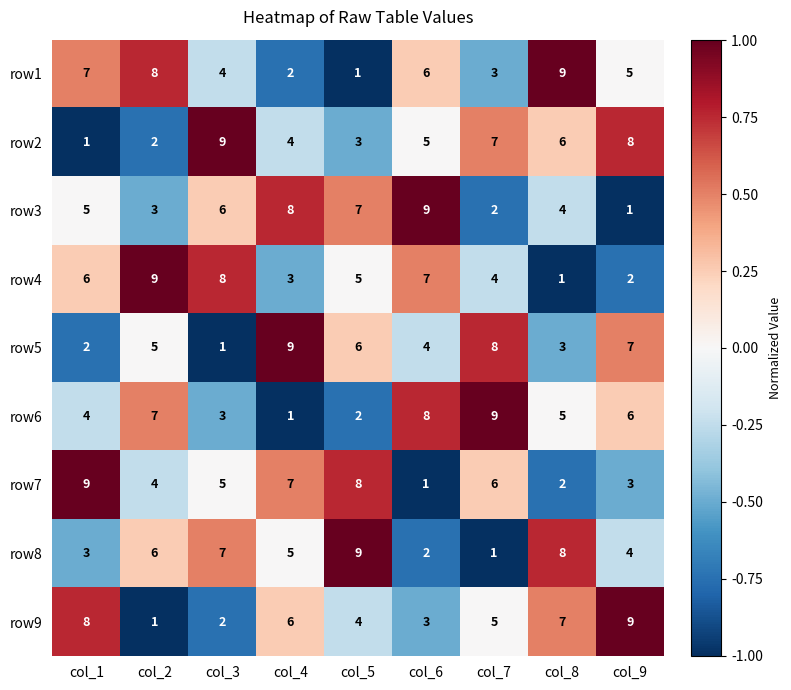

True or false: row6 has a value of 1 at col_4.

True